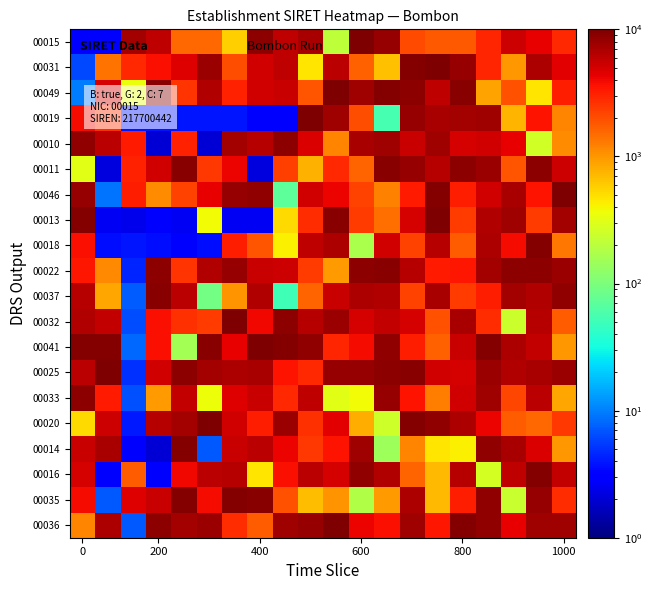

At how many categories does at least one series exceed 9148?

17